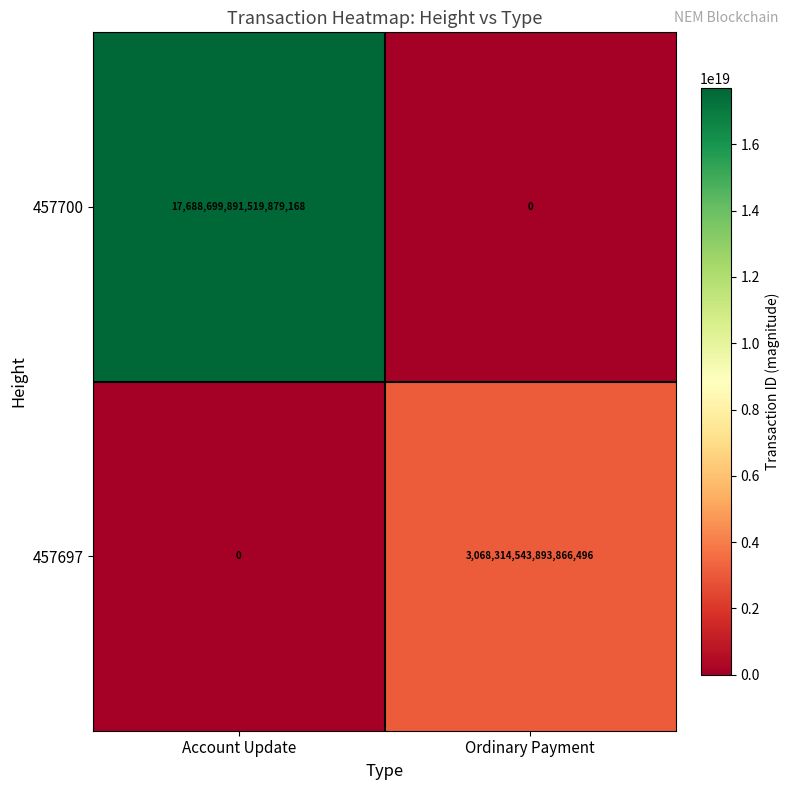

The 457700 series shows 0 at Ordinary Payment. True or false?

True